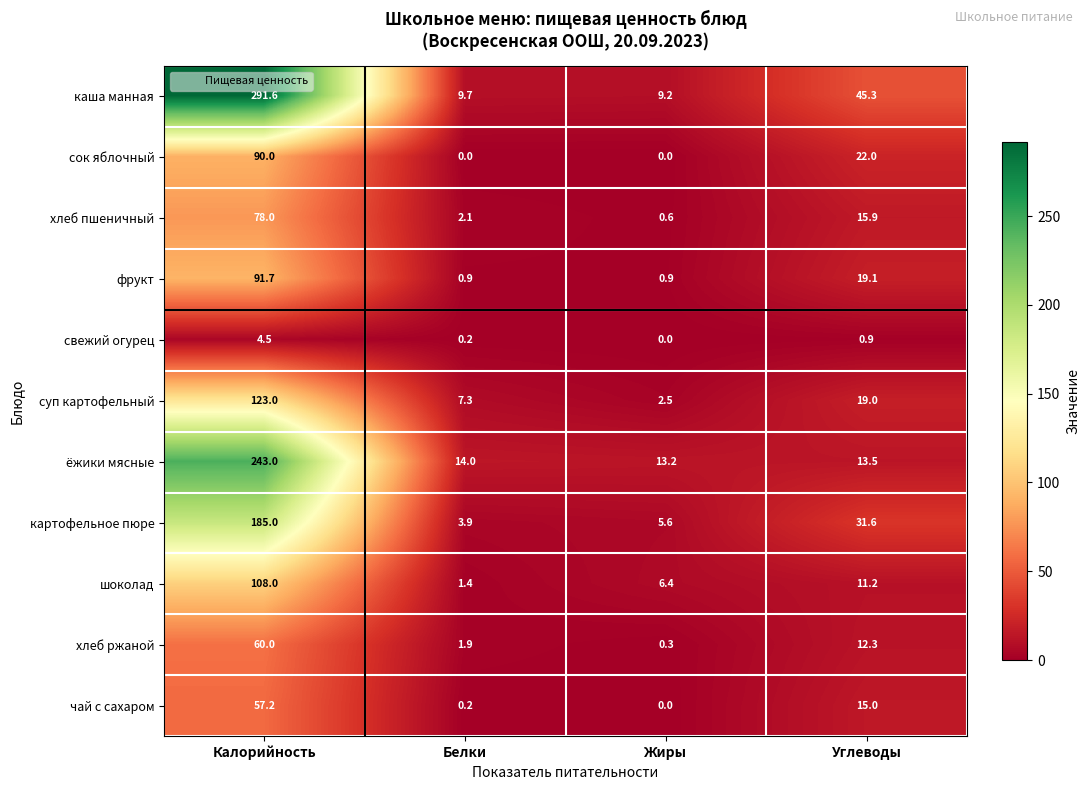

What is the sum of the хлеб ржаной values at Белки and Калорийность?

61.9